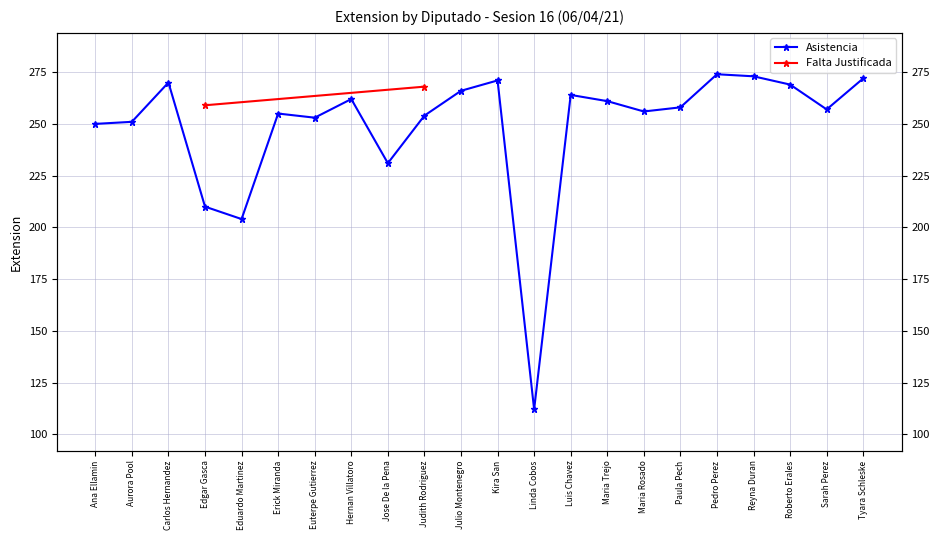

Rank the categories by value from lowest to highest.

Linda Cobos, Eduardo Martinez, Edgar Gasca, Jose De la Pena, Ana Ellamin, Aurora Pool, Euterpe Gutierrez, Judith Rodriguez, Erick Miranda, Maria Rosado, Sarah Perez, Paula Pech, Maria Trejo, Hernan Villatoro, Luis Chavez, Julio Montenegro, Roberto Erales, Carlos Hernandez, Kira San, Tyara Schleske, Reyna Duran, Pedro Perez